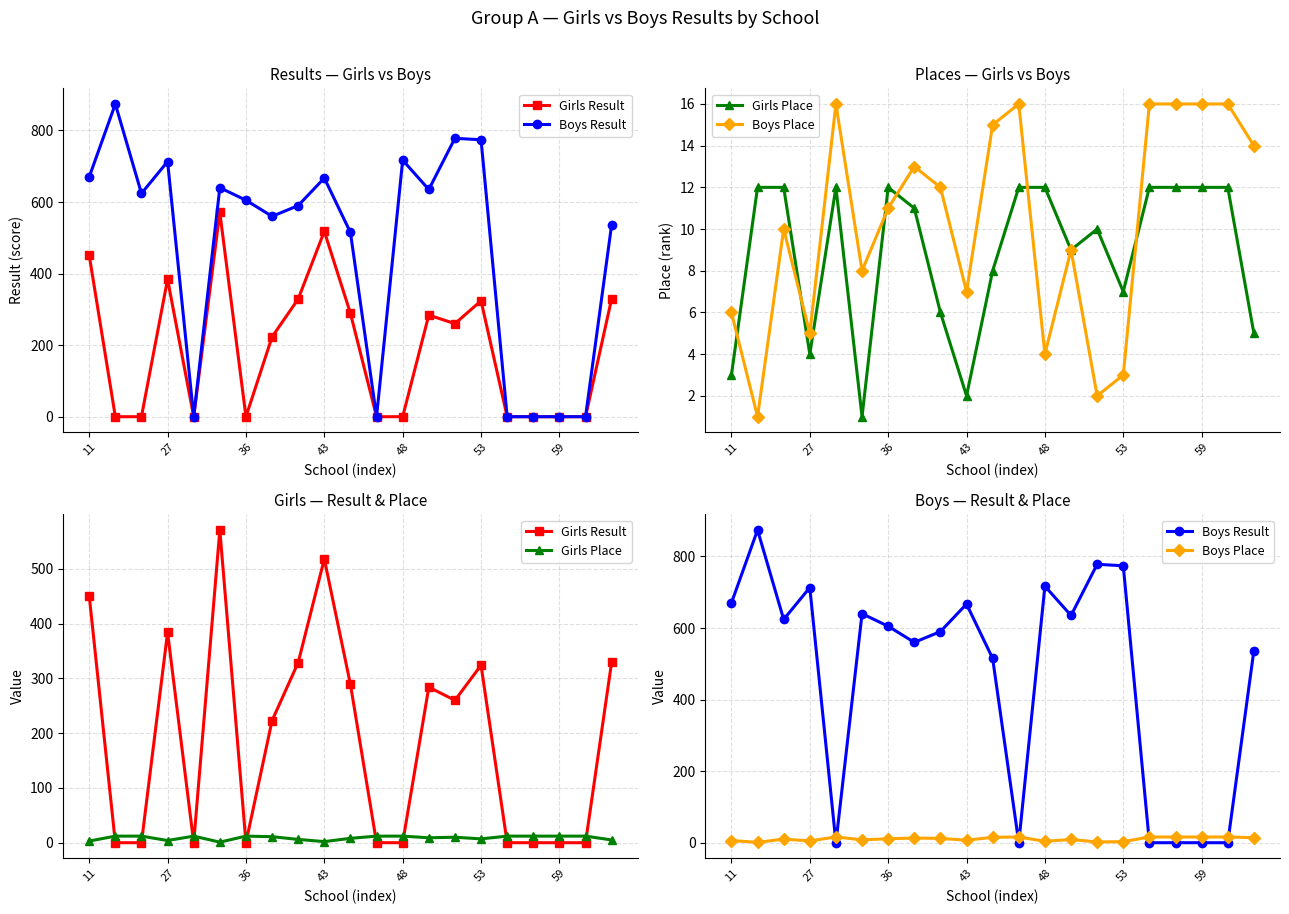

What is the label of the 1st point from the right?

20